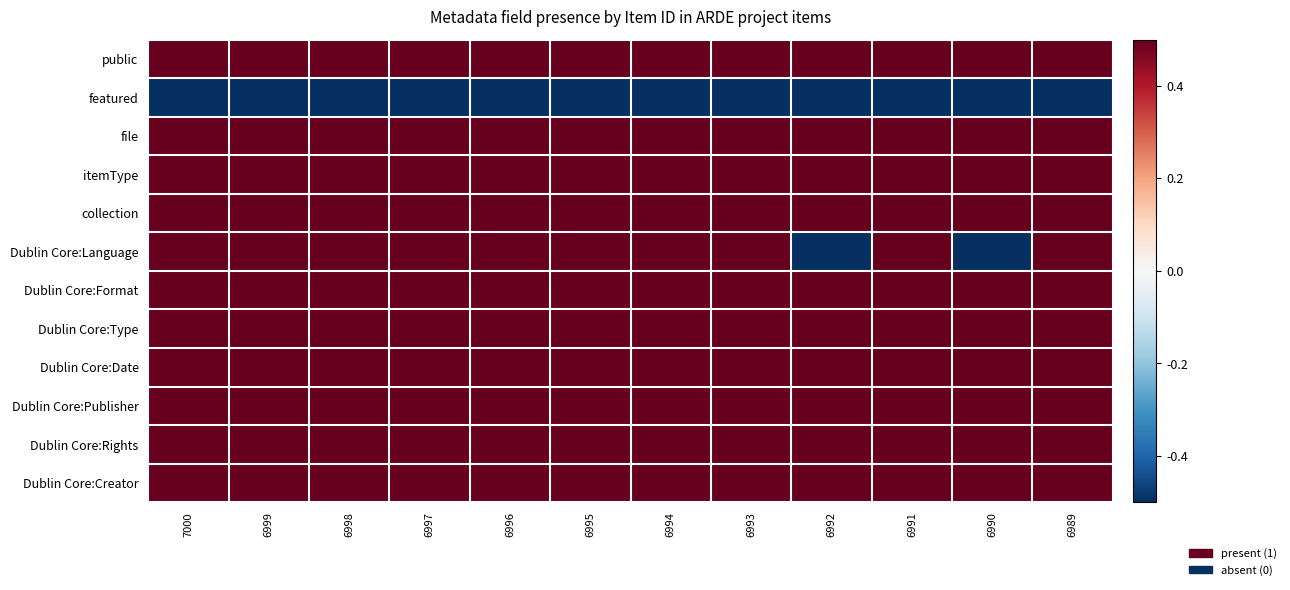

Which series has the largest range (max minus min)?

Dublin Core:Language